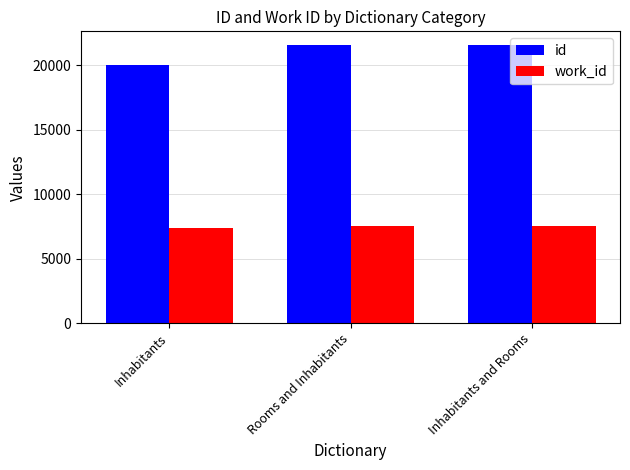

How many groups of bars are there?

3